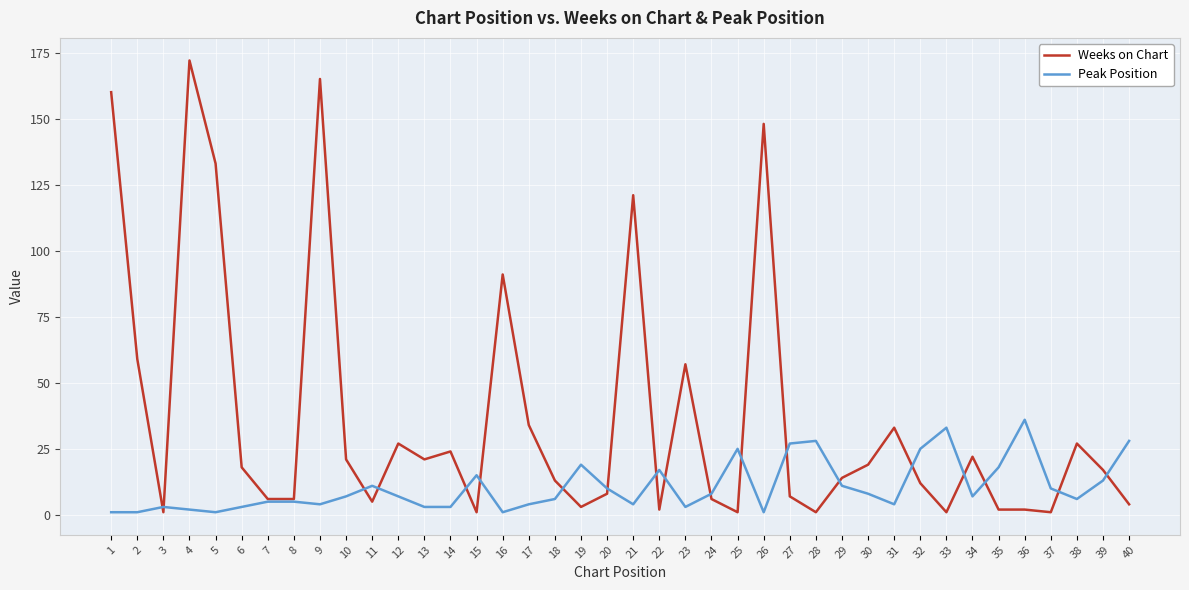

Where does the Weeks on Chart series first go above 17?

1